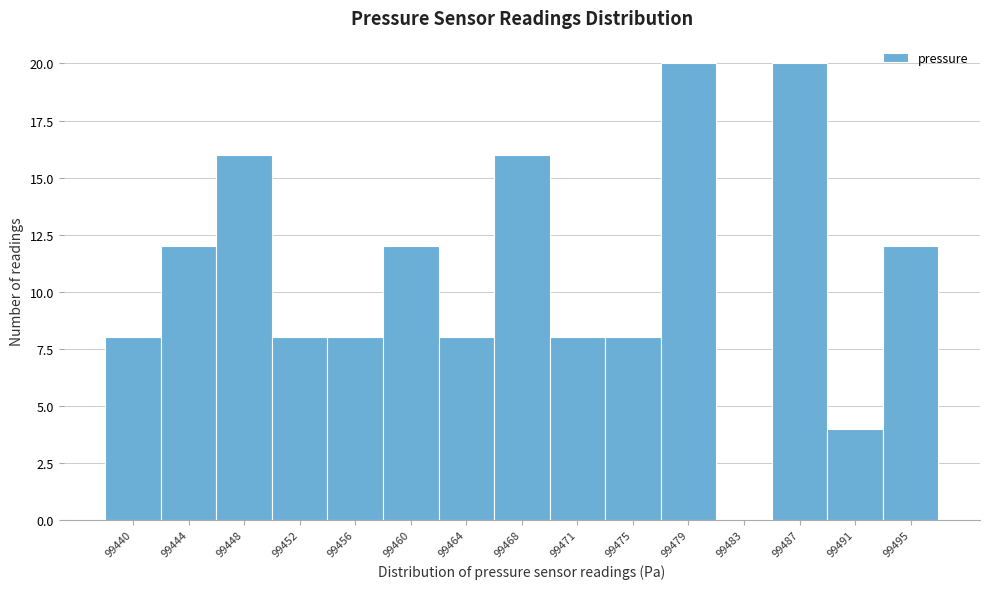

Reading right to left, what are all the values shown in this chart?

99495=12	99491=4	99487=20	99483=0	99479=20	99475=8	99471=8	99468=16	99464=8	99460=12	99456=8	99452=8	99448=16	99444=12	99440=8